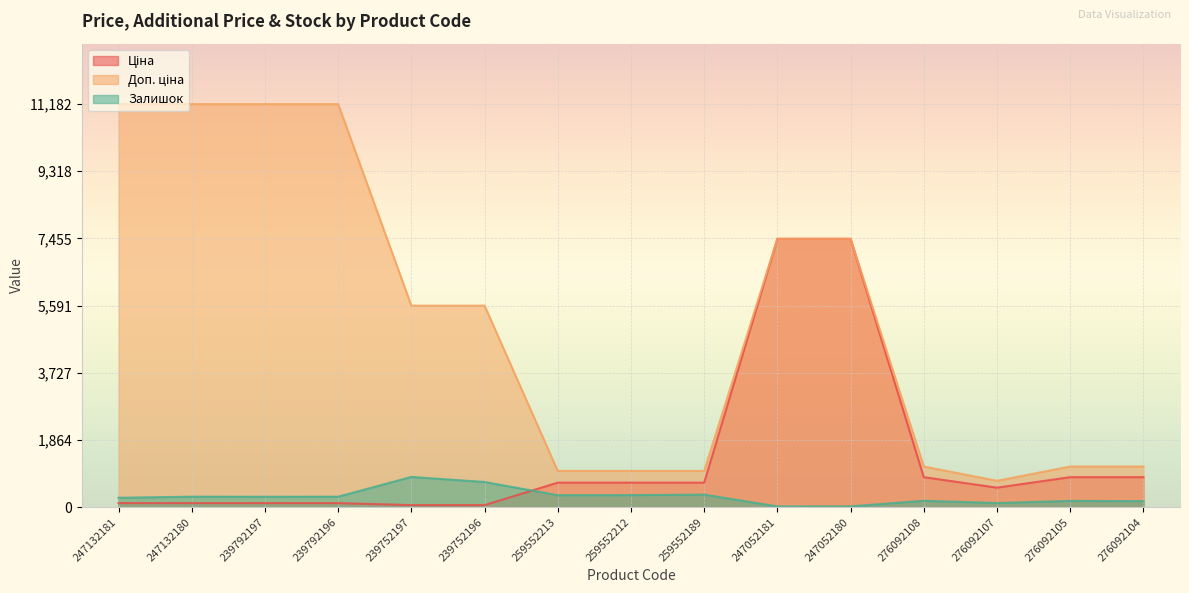

What is the average value of the Доп. ціна series?

5194.9